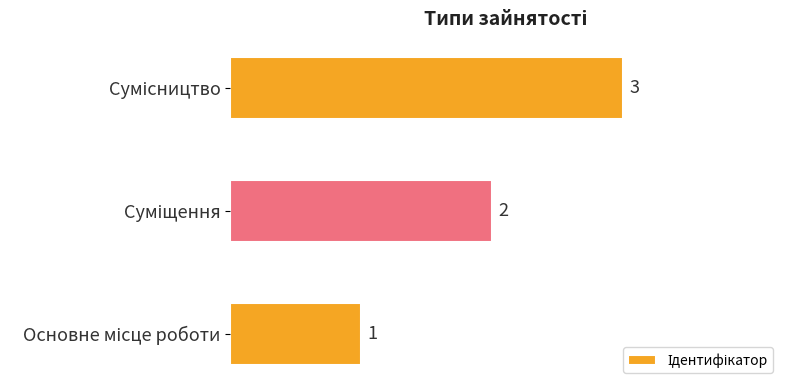

How many data points are less than 2?

1